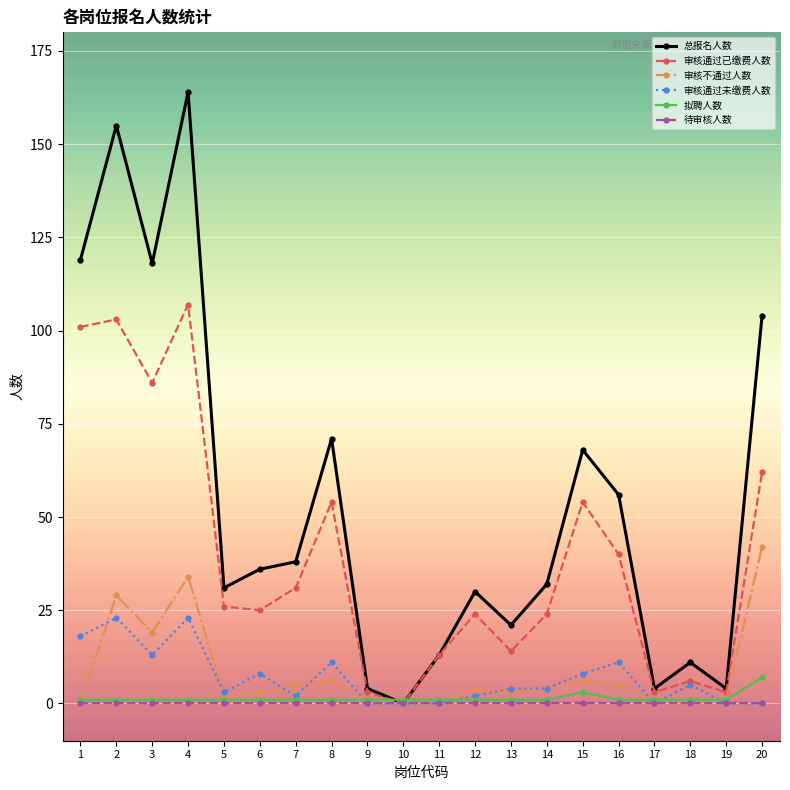

What are all the series names shown in the legend?

总报名人数, 审核通过已缴费人数, 审核不通过人数, 审核通过未缴费人数, 拟聘人数, 待审核人数